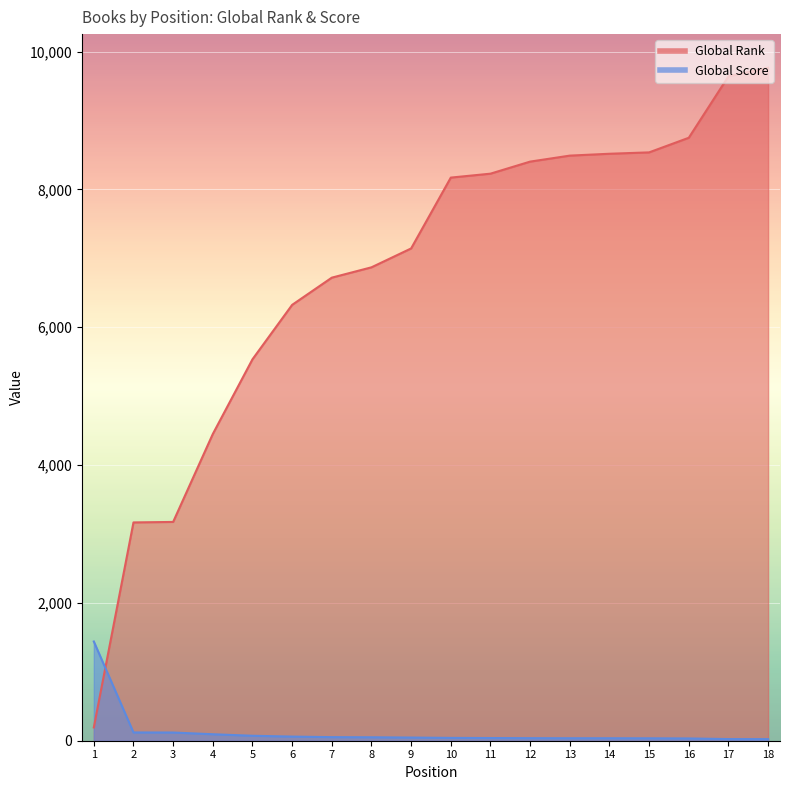

Which has a higher value, 18 or 7?

18